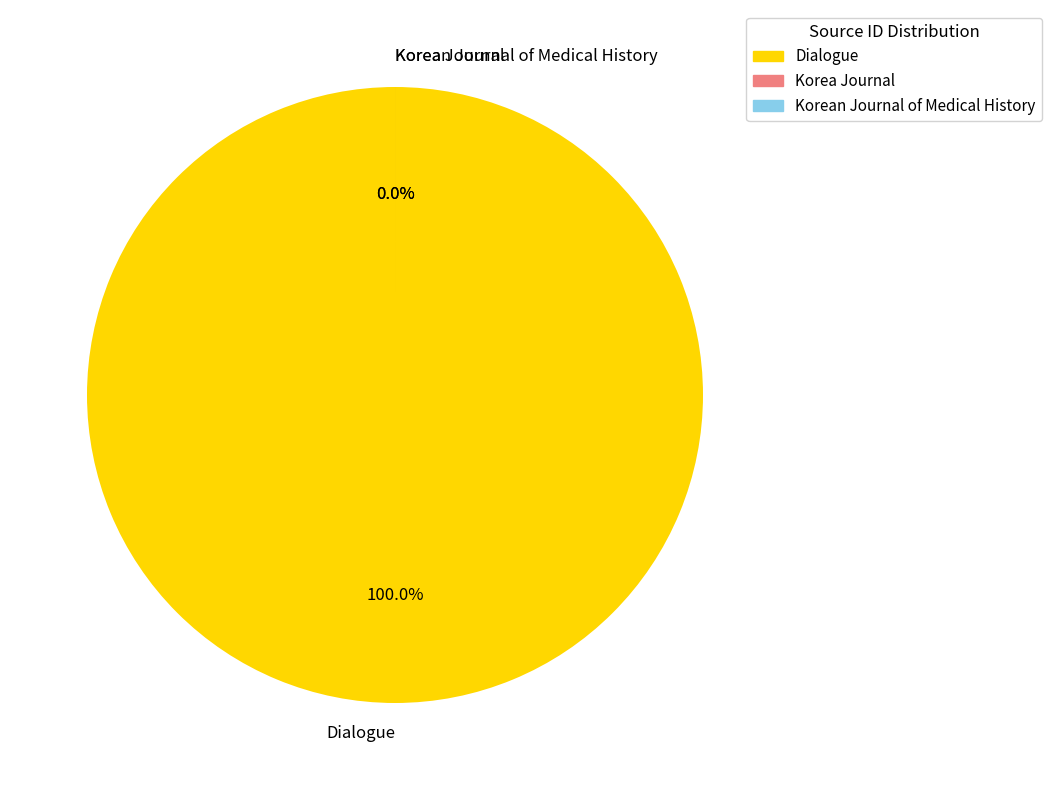

To the nearest percent, what is the average slice percentage?

33%